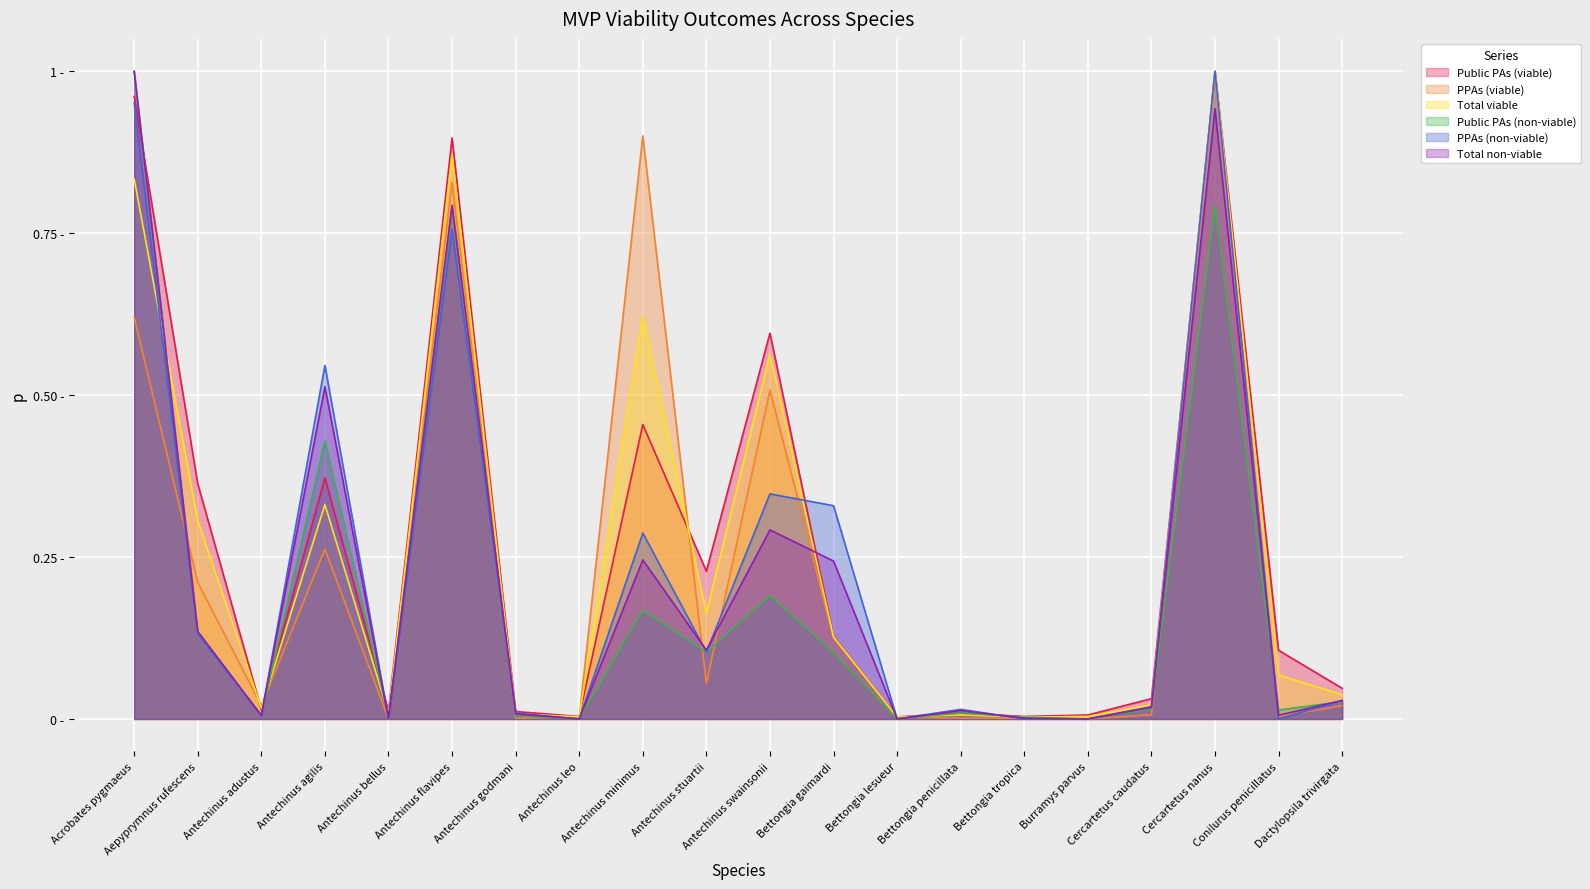

The value of PPAs (non-viable) at Antechinus swainsonii is 0.3. True or false?

True